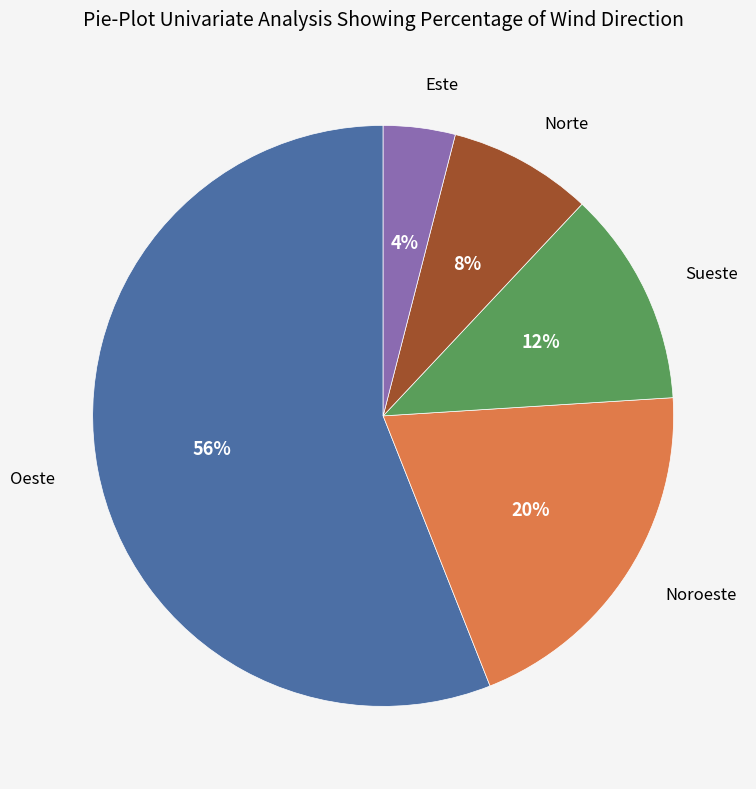

Is there any slice that represents more than half of the pie?

Yes